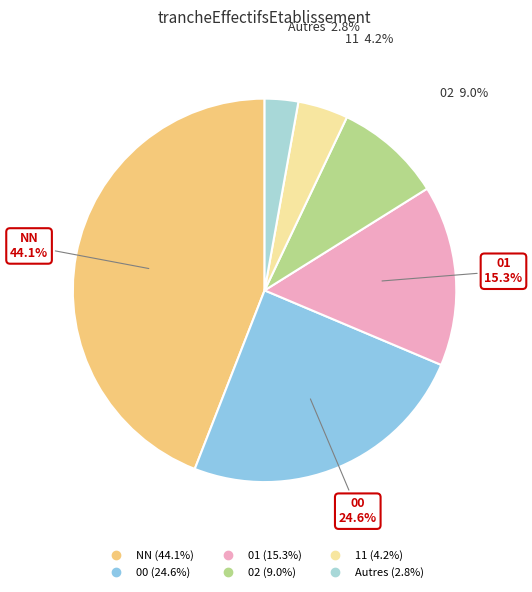

Is there any slice that represents more than half of the pie?

No